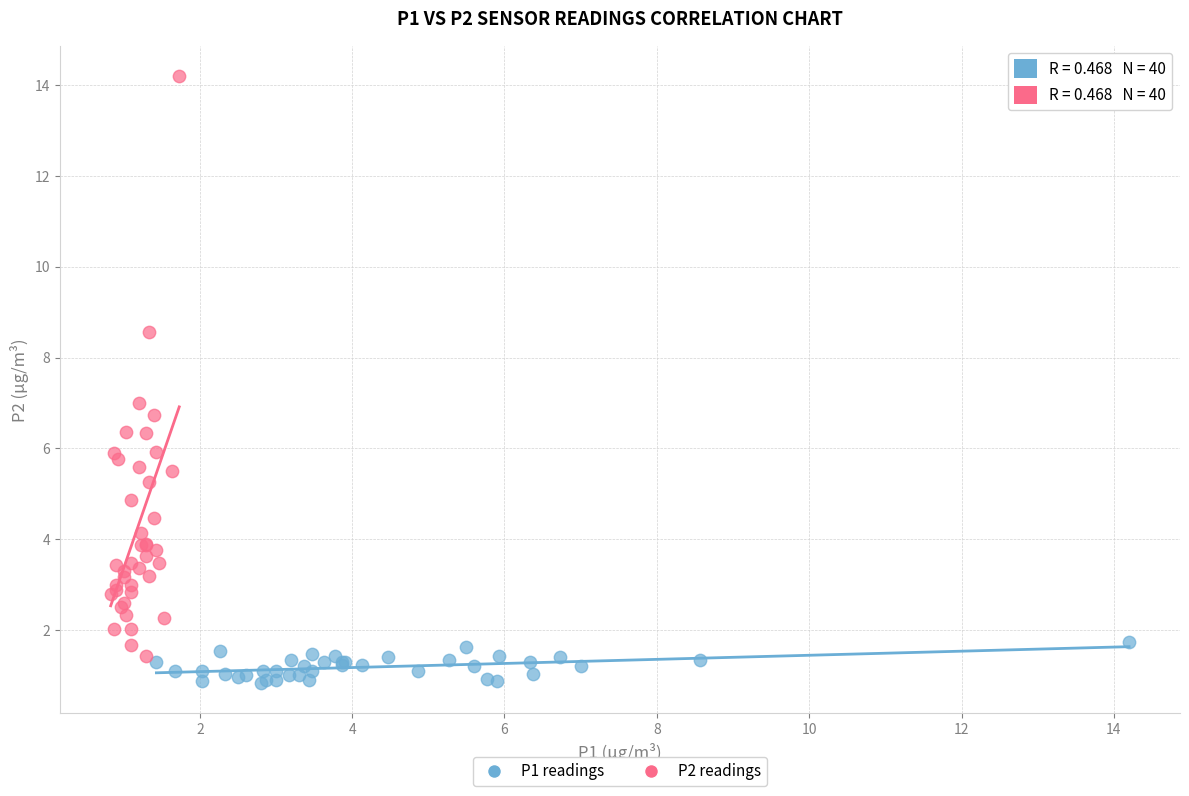

Which series has the widest spread of Y values?

P2 readings